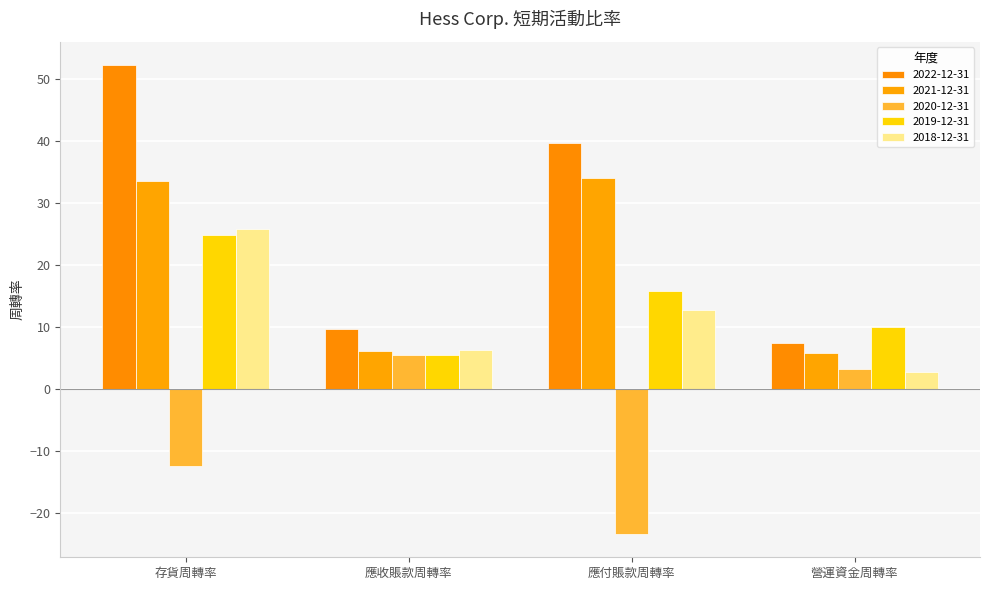

How many bars are there in each group?

5